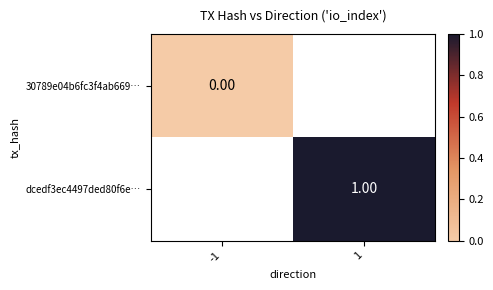

At which category does the chart reach its minimum across all series?

-1